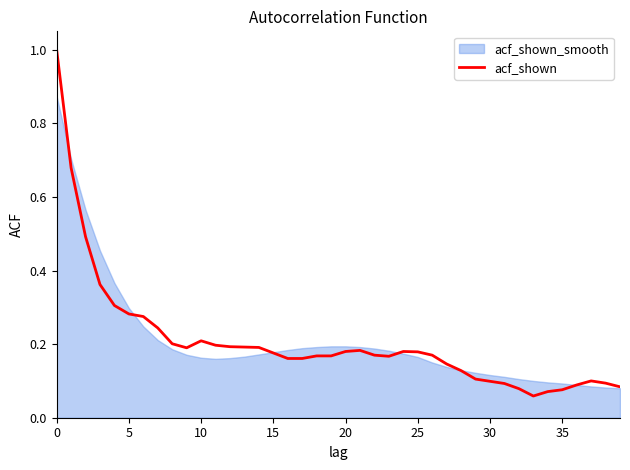

What is the average value?

0.2